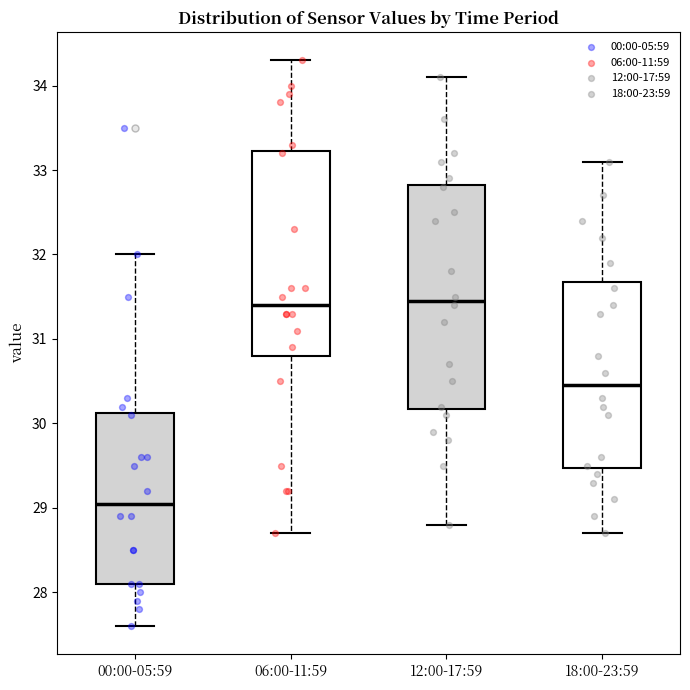

Which box has the lowest median line?

00:00-05:59